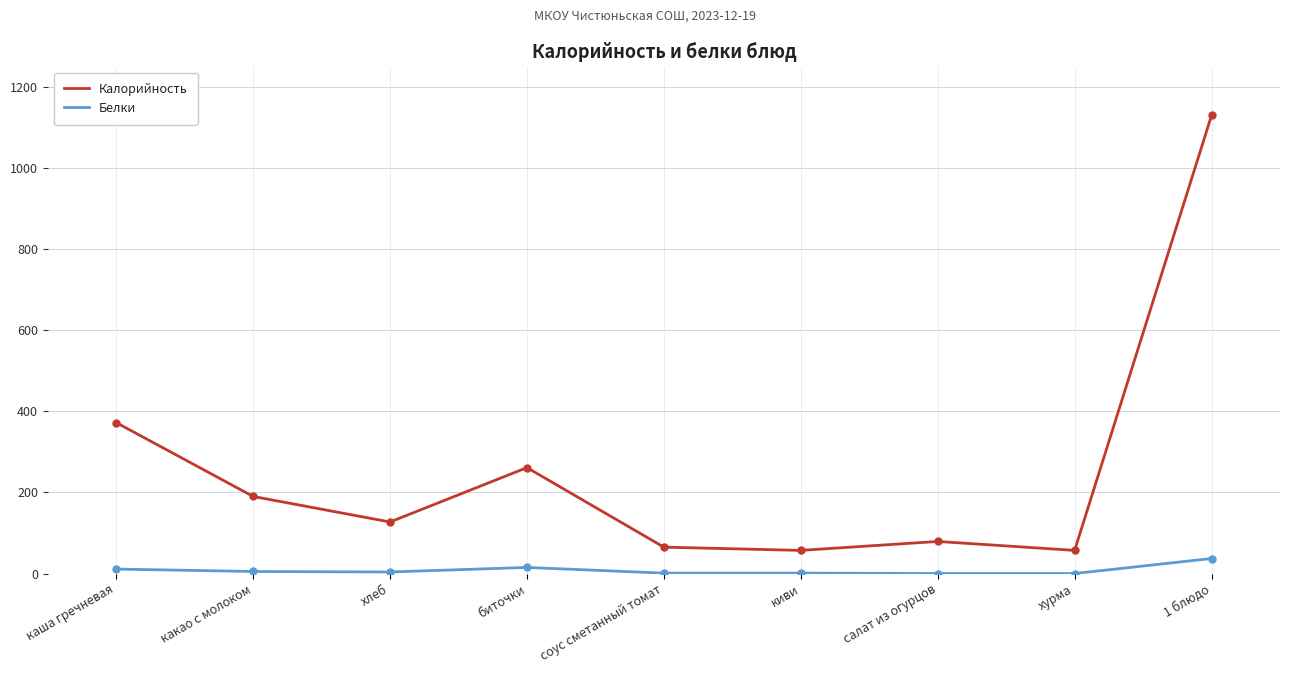

Is the value of Калорийность at биточки greater than the value of Белки at какао с молоком?

Yes